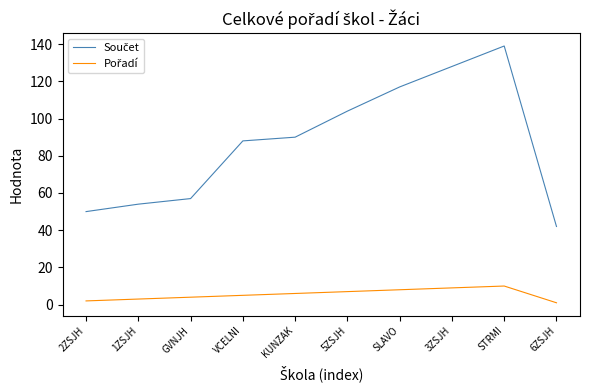

Which category has the highest value across all series?

STRMI